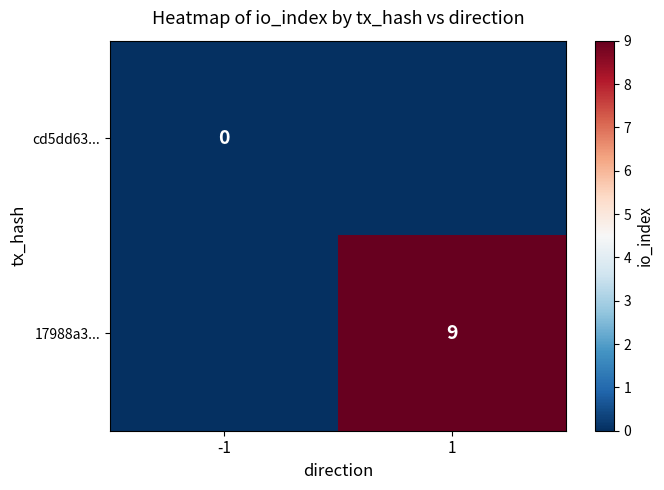

Between 1 and -1, which is larger?

1